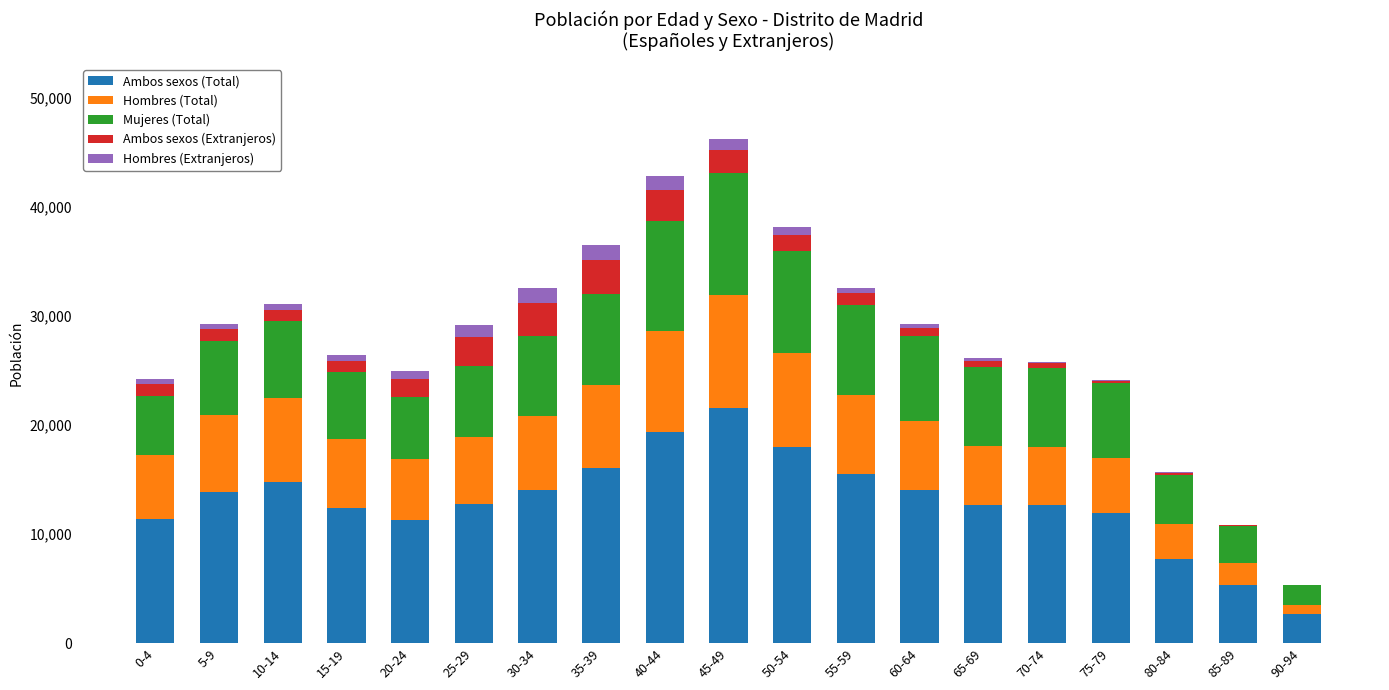

What is the maximum value for Ambos sexos (Total)?

21548